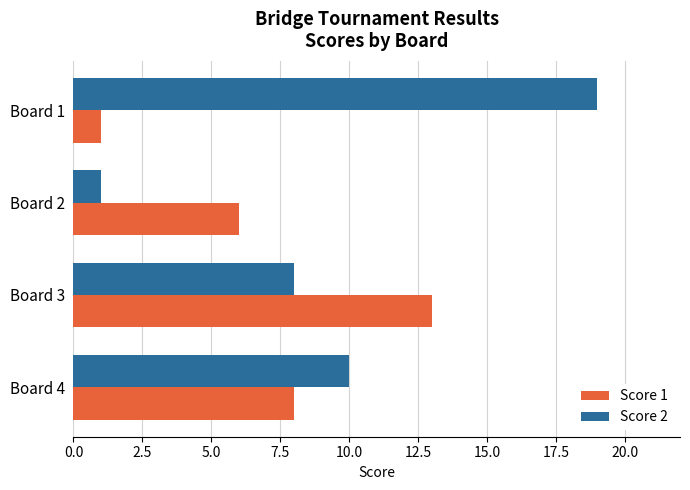

What is the minimum value for Score 2?

1